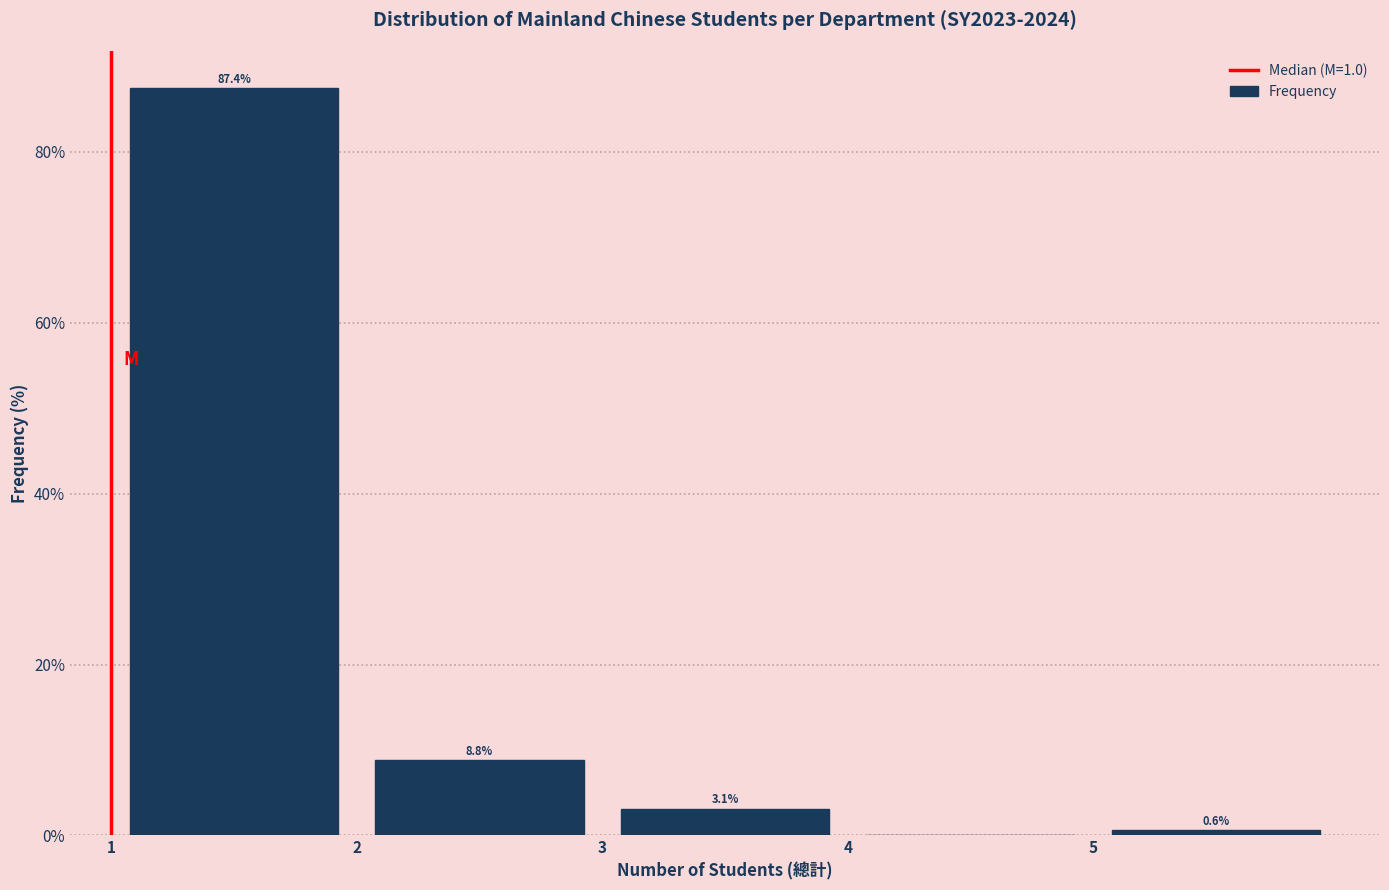

Over which range of the x-axis is the bar tallest?

1 to 2